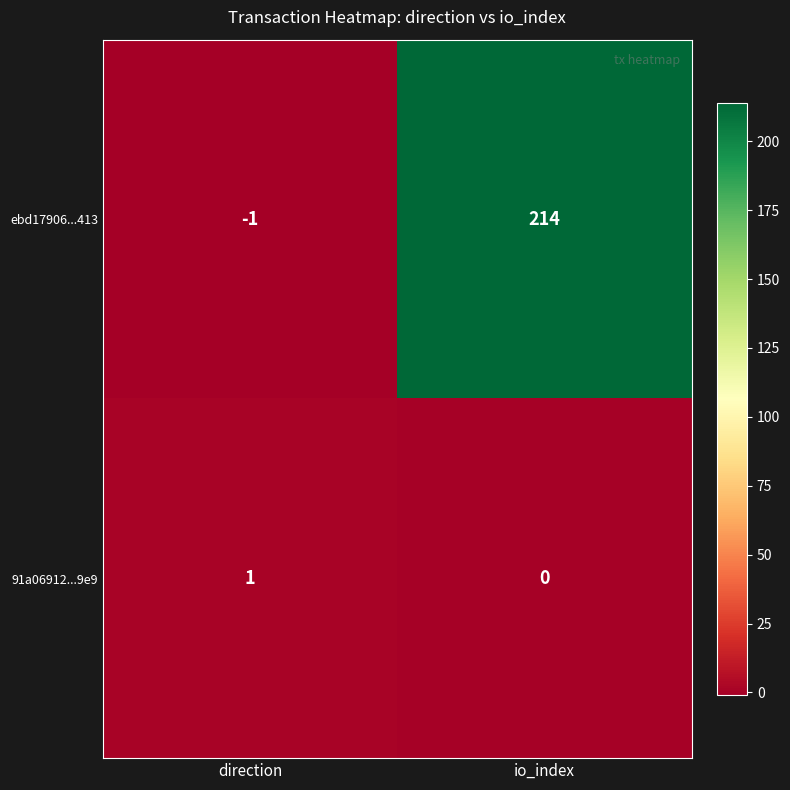

Read the ebd17906...413 value at io_index, to the nearest 5.

215